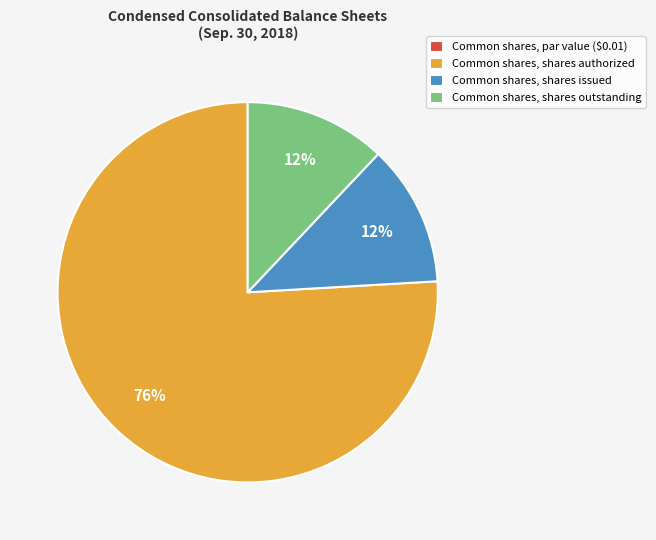

Do Common shares, shares outstanding and Common shares, shares authorized together represent more than half of the pie?

Yes